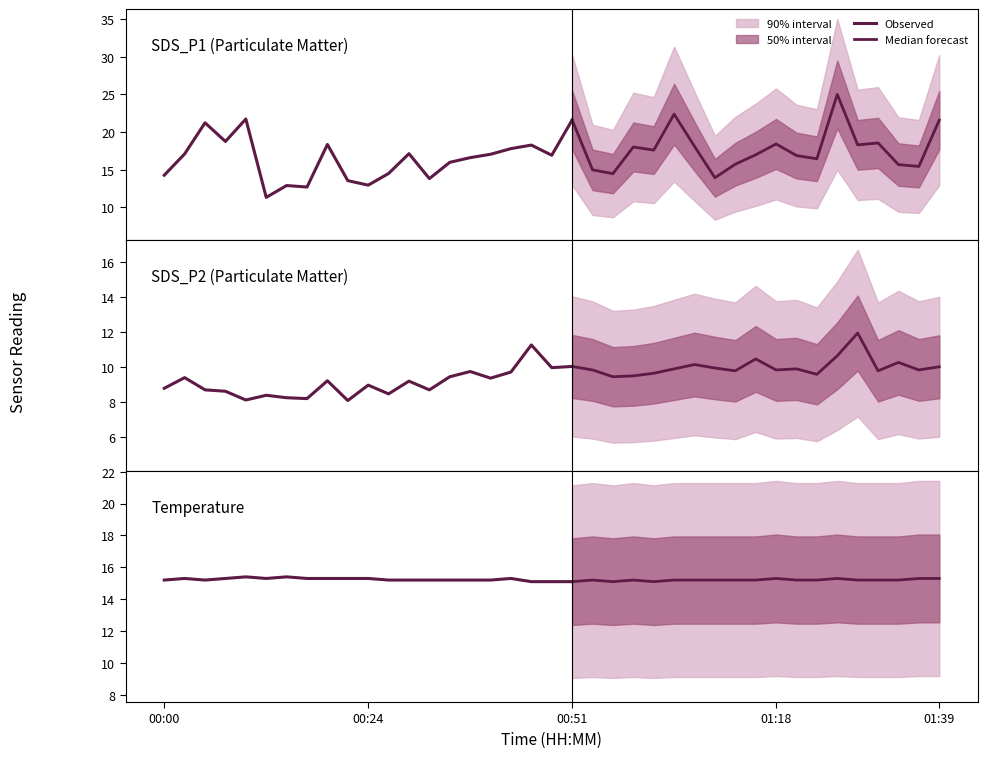

Rank the series by their average value, from lowest to highest.

SDS_P2, Temp, SDS_P1